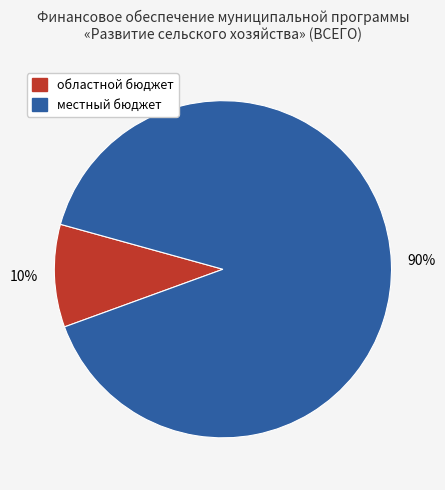

What is the largest slice in the pie chart?

местный бюджет